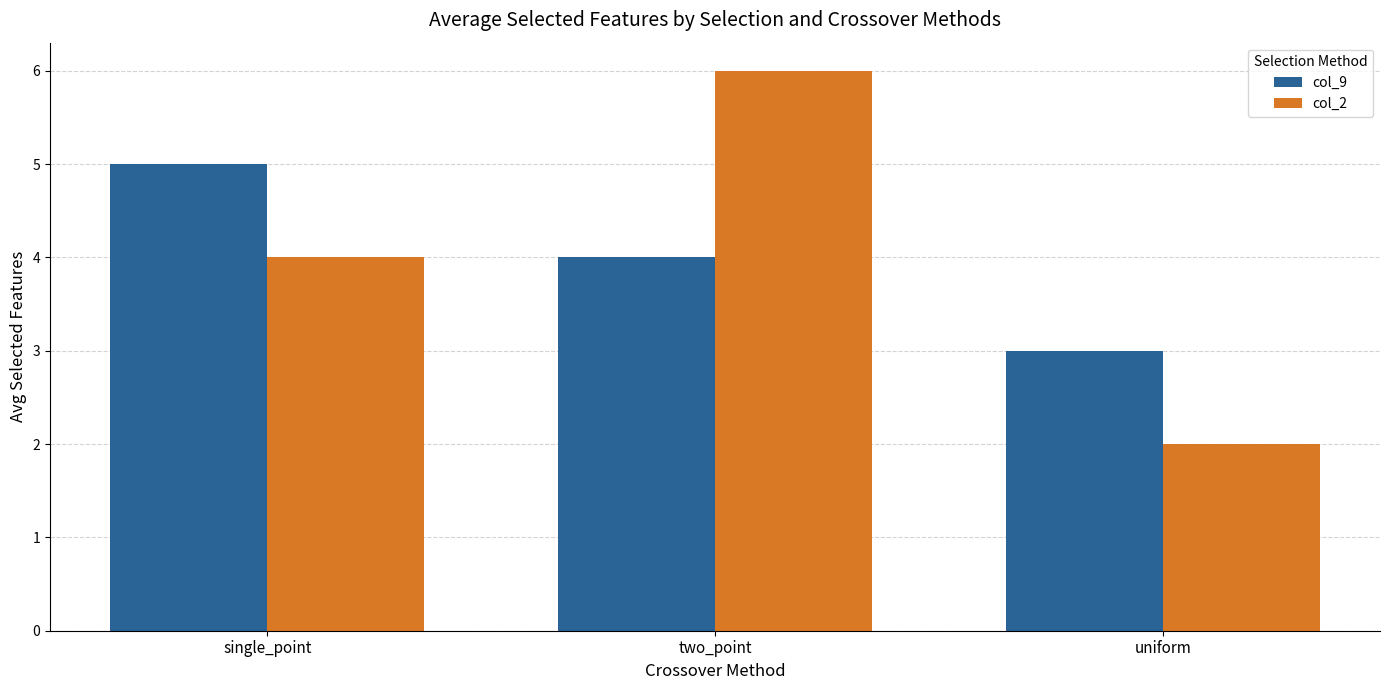

What is the smallest value displayed?

2